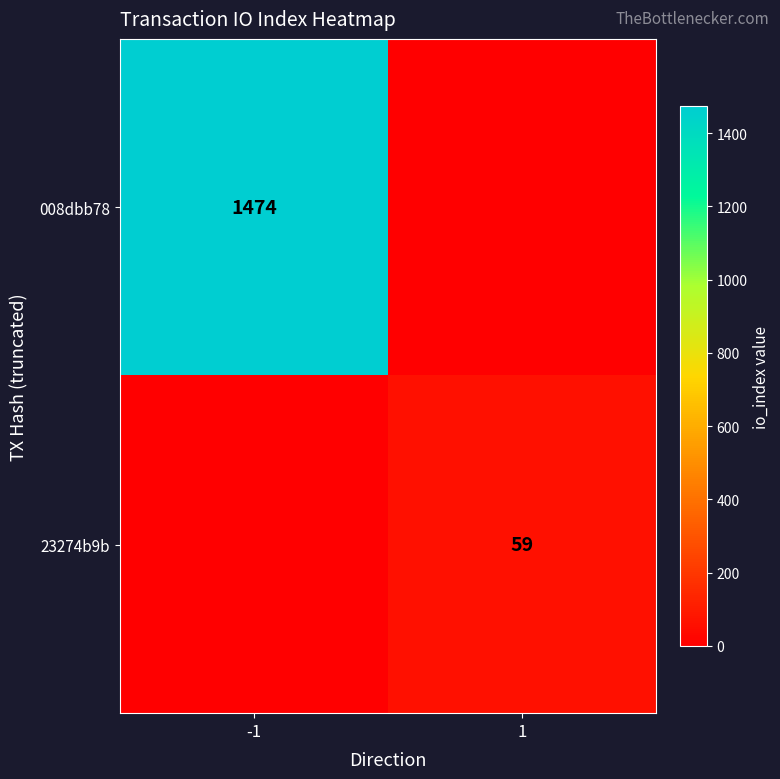

Is it true that 008dbb78 equals 1474 at -1?

True